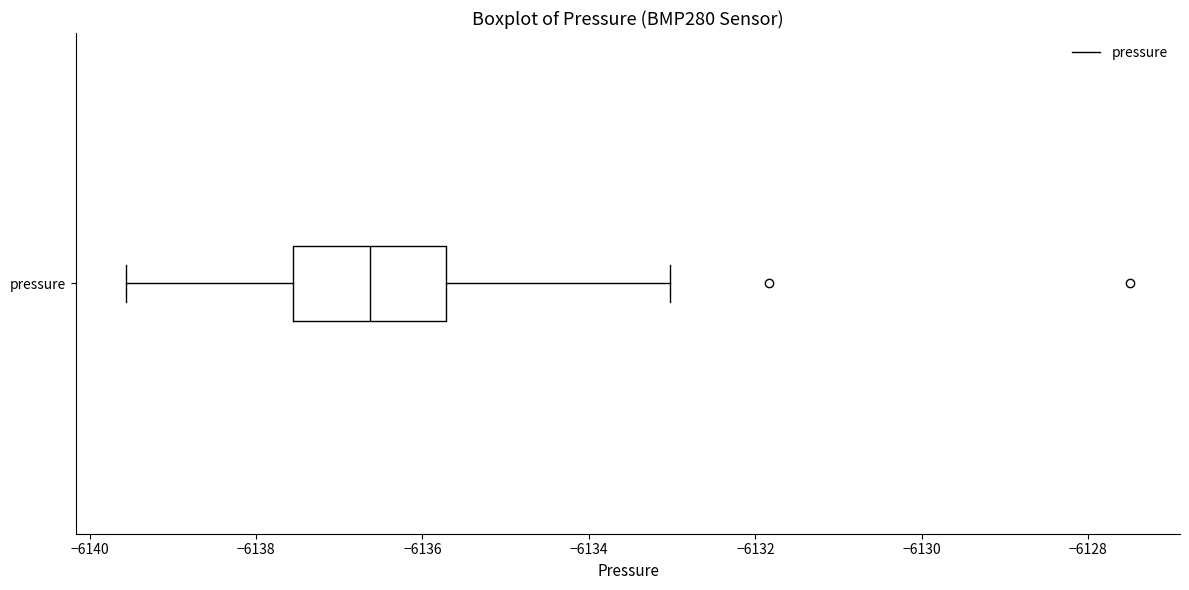

Transcribe this box plot: give where the median line is, the range the box spans, and where the two whiskers end, as read against the x-axis. The values are not printed on the chart, so give them approximately, as read against the axis.

median -6136.6, box -6137.6 to -6135.8, whiskers -6139.6 to -6133.0